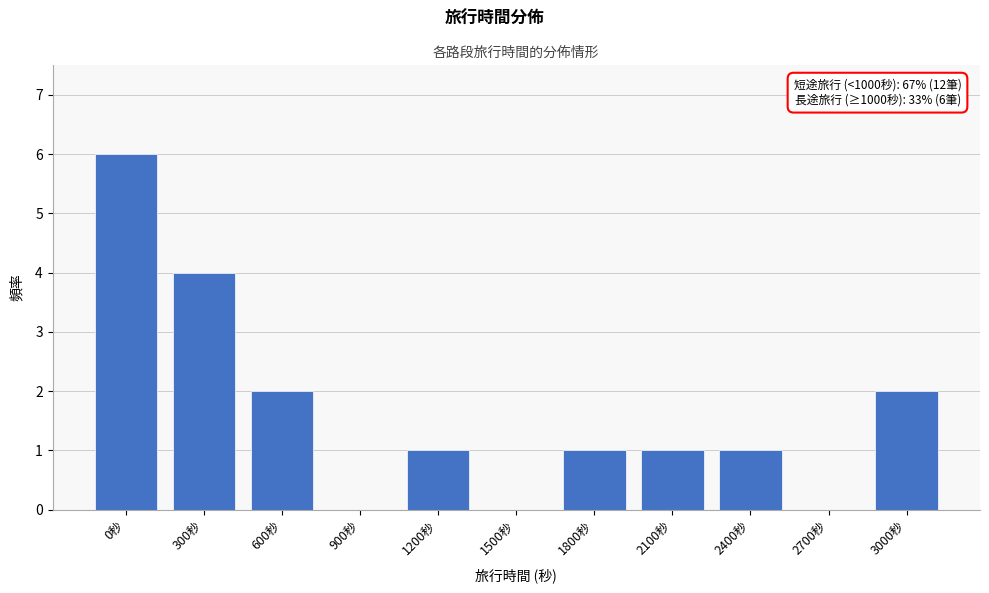

Reading left to right, transcribe all the data shown in this chart.

0秒=6	300秒=4	600秒=2	900秒=0	1200秒=1	1500秒=0	1800秒=1	2100秒=1	2400秒=1	2700秒=0	3000秒=2